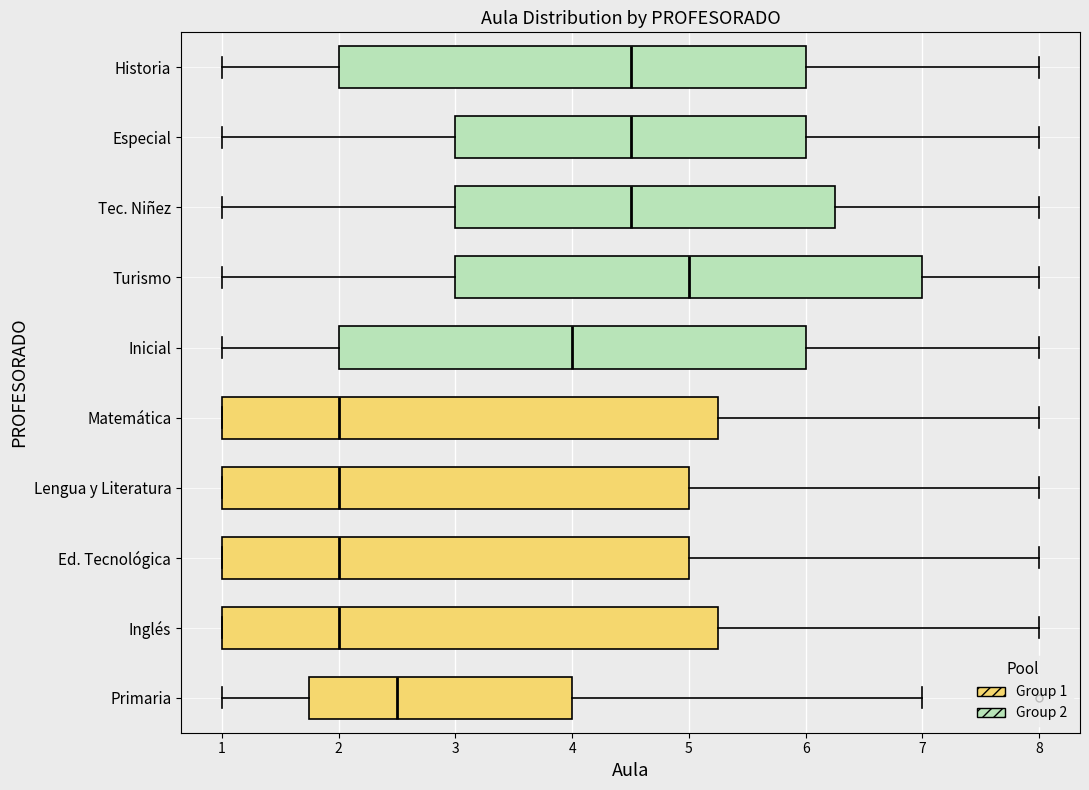

Where does the median line of the box for Historia sit on the x-axis? The values are not printed on the chart, so give them approximately, as read against the axis.

4.5